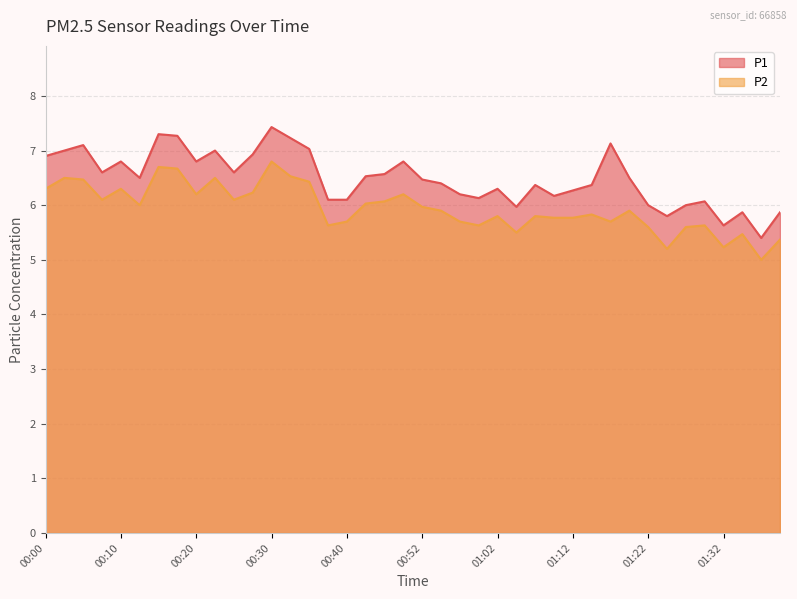

What is the lowest value of the P1 series?

5.4